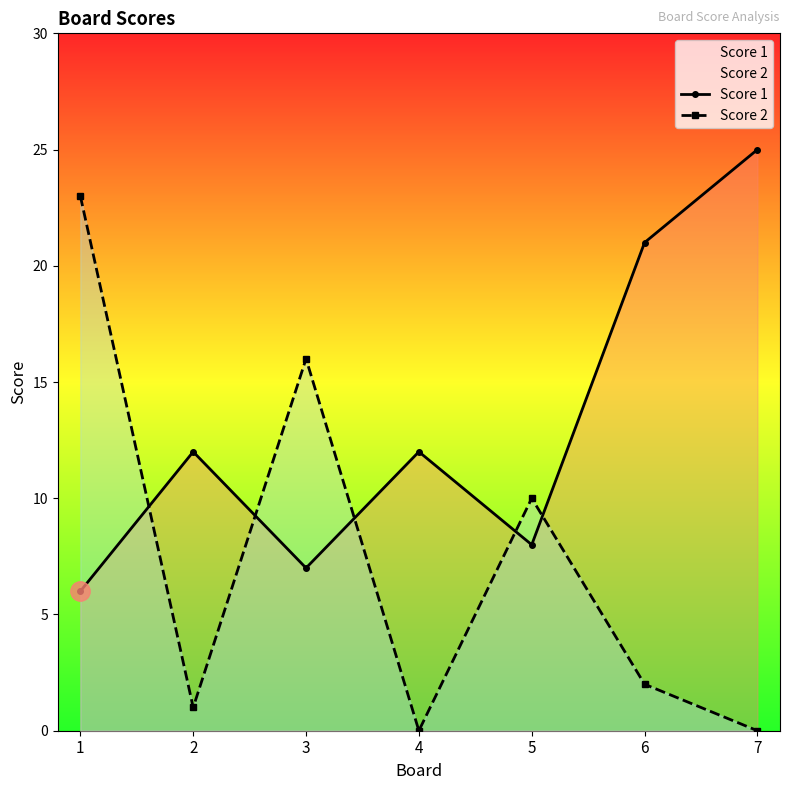

At which label does Score 1 first exceed 12?

6